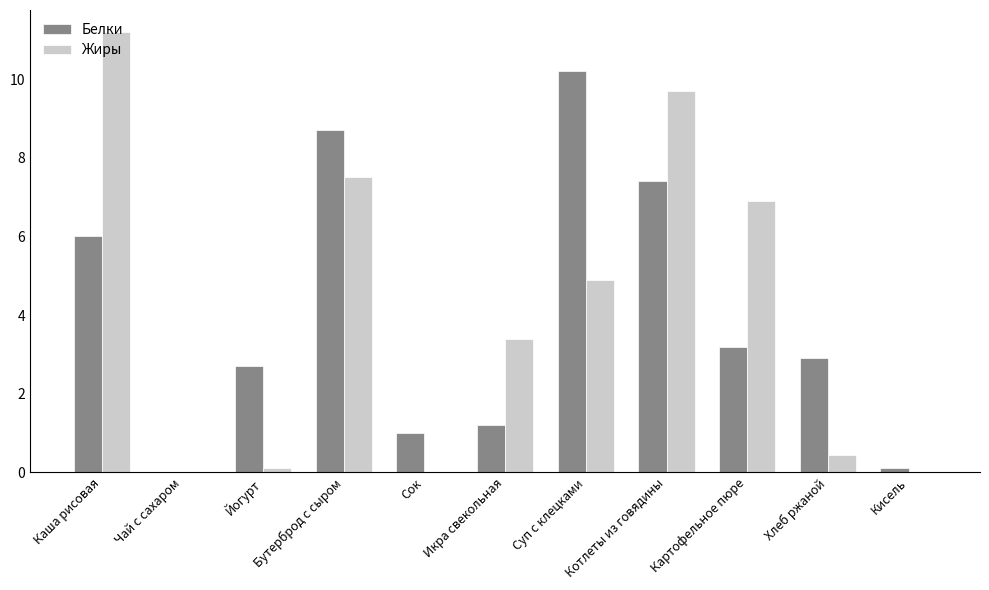

How many values in the Белки series exceed 2?

7